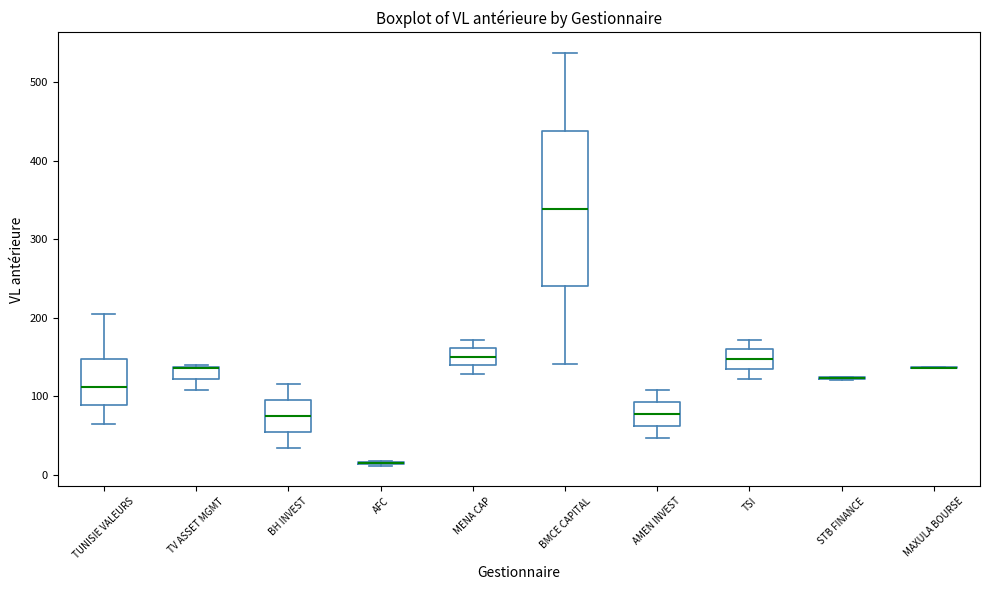

Reading left to right, transcribe this box plot: for each box, give where its median line is, the range the box spans, and where its two whiskers end, as read against the y-axis. The values are not printed on the chart, so give them approximately, as read against the axis.

TUNISIE VALEURS: median 110, box 90 to 150, whiskers 60 to 200
TV ASSET MGMT: median 140 (drawn on the box's upper edge), box 120 to 140, whiskers 110 to 140
BH INVEST: median 70, box 50 to 100, whiskers 30 to 120
AFC: box collapsed to a line at 10, whiskers 10 to 20
MENA CAP: median 150, box 140 to 160, whiskers 130 to 170
BMCE CAPITAL: median 340, box 240 to 440, whiskers 140 to 540
AMEN INVEST: median 80, box 60 to 90, whiskers 50 to 110
TSI: median 150, box 140 to 160, whiskers 120 to 170
STB FINANCE: box collapsed to a line at 120, whiskers 120 to 130
MAXULA BOURSE: box collapsed to a line at 140, whiskers 140 to 140